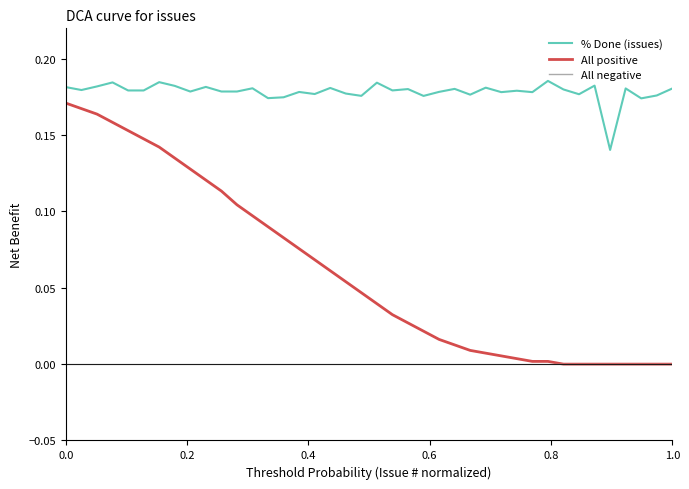

In % Done (issues), how many points are higher than both neighbors (excluding endpoints)?

14